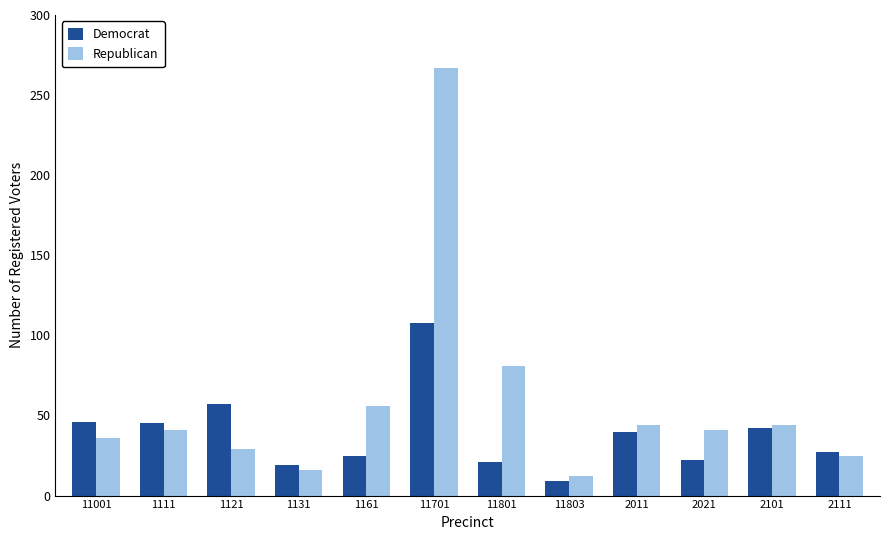

What is the spread (max minus min) of values at 2011?

4